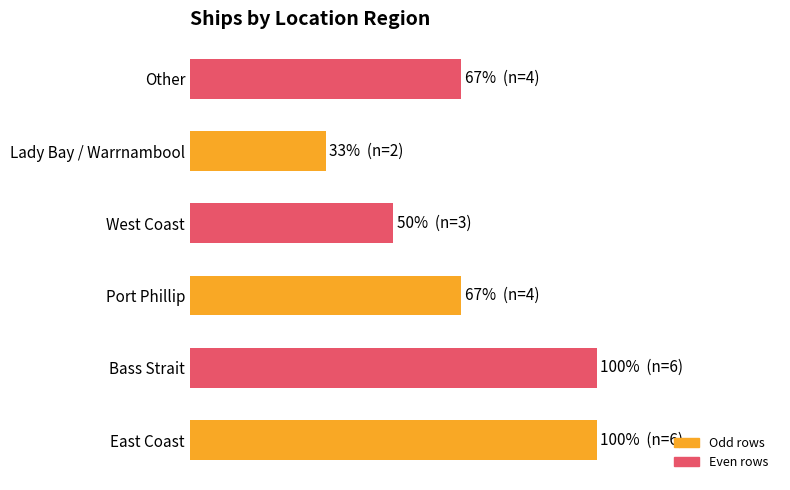

Where is the data nearest to the value 4?

Port Phillip